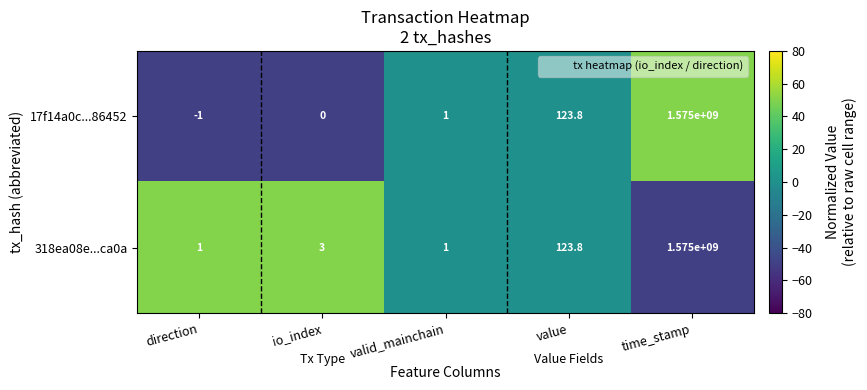

Which series has the largest range (max minus min)?

17f14a0c...86452